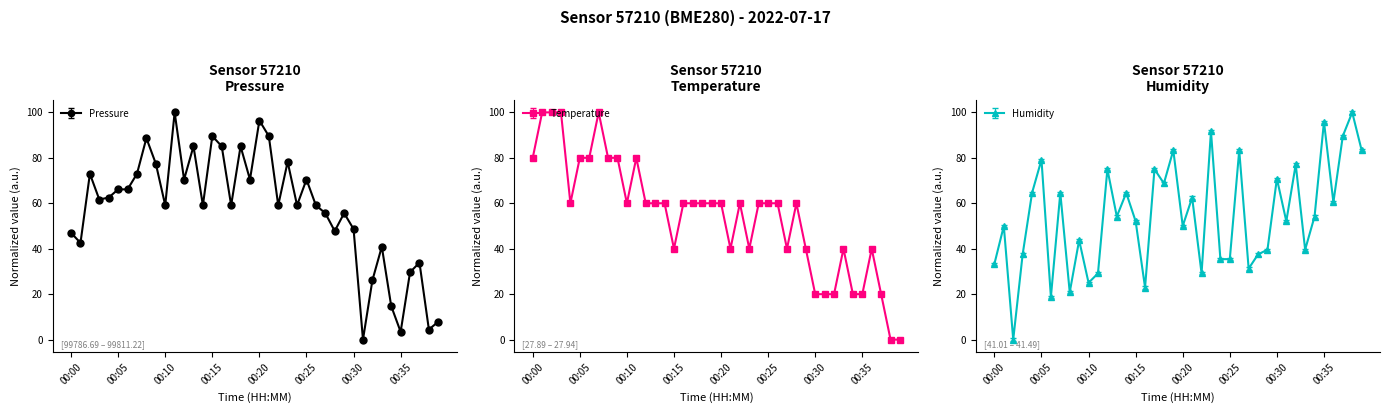

True or false: pressure has a value of 156.7 at 00:20.

False